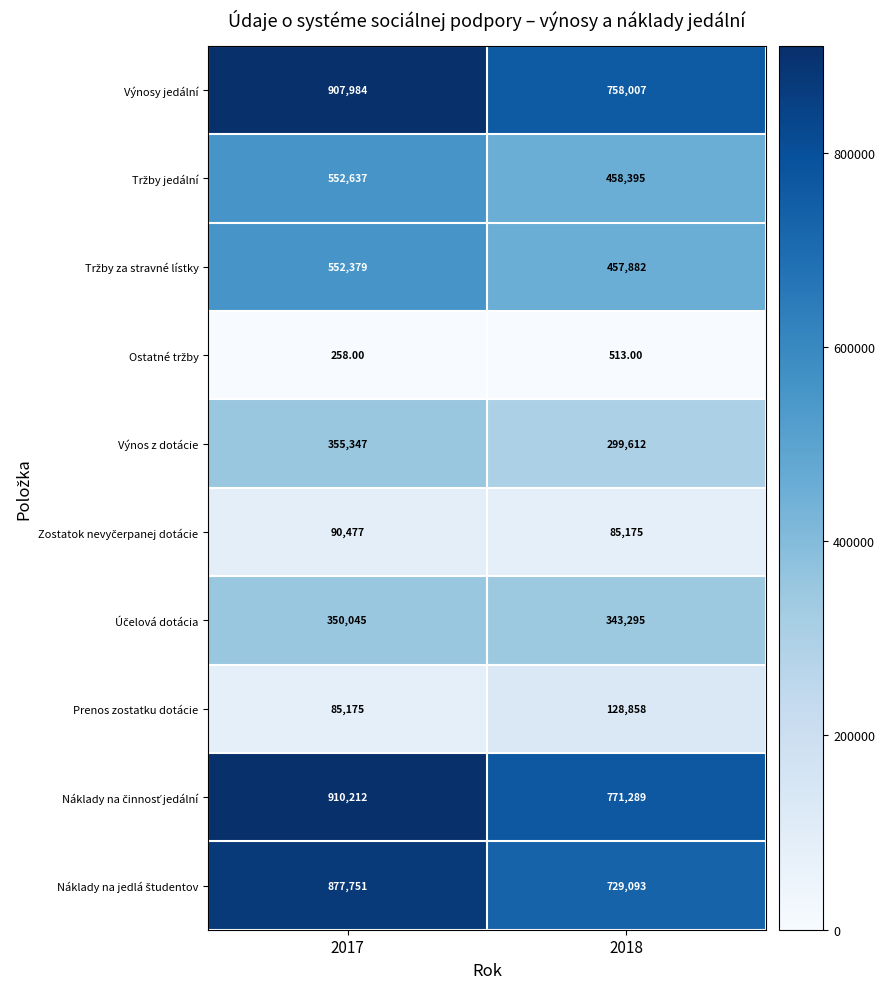

What is the total value across all series at 2017?

4682265